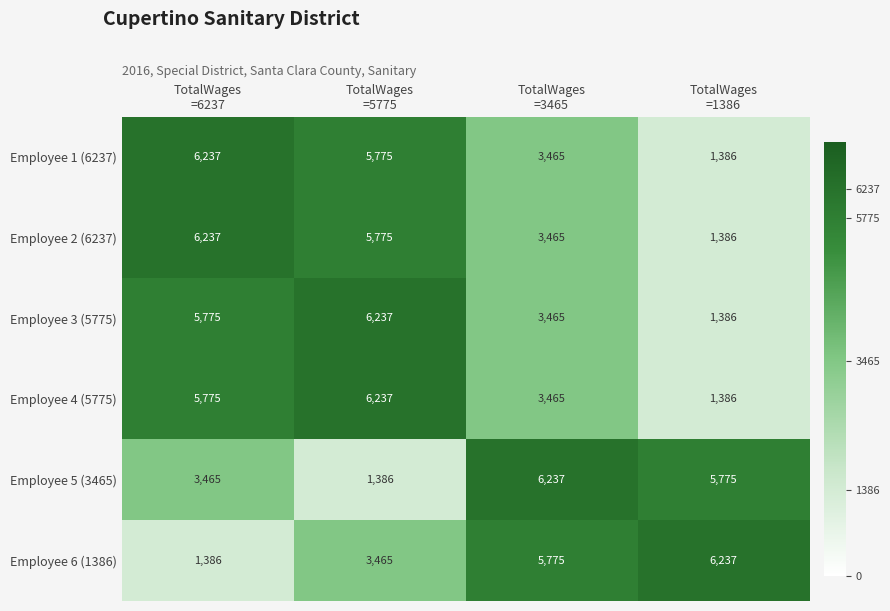

At how many categories does at least one series exceed 3323?

4